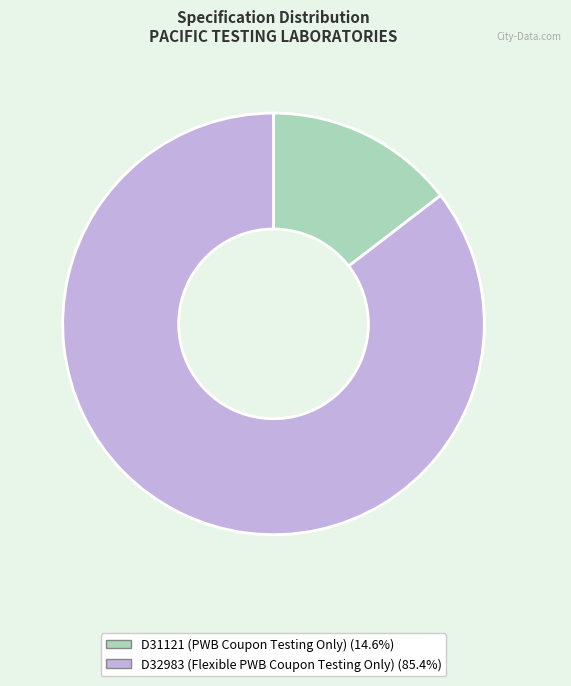

Which slice is the smallest?

D31121 (PWB Coupon Testing Only)